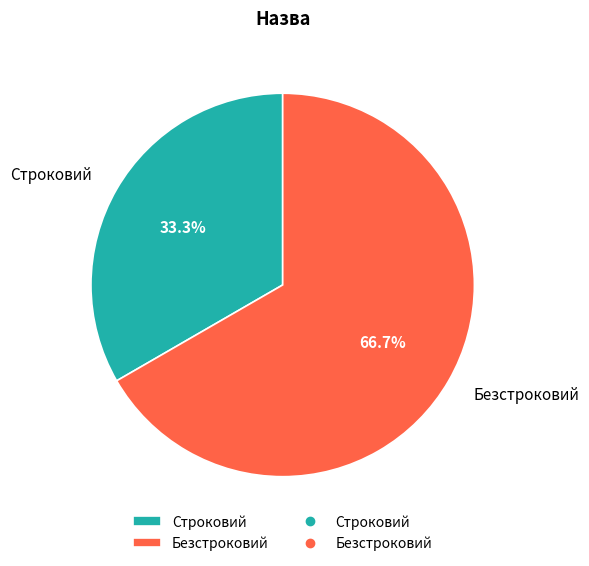

Which category has the biggest portion of the pie?

Безстроковий